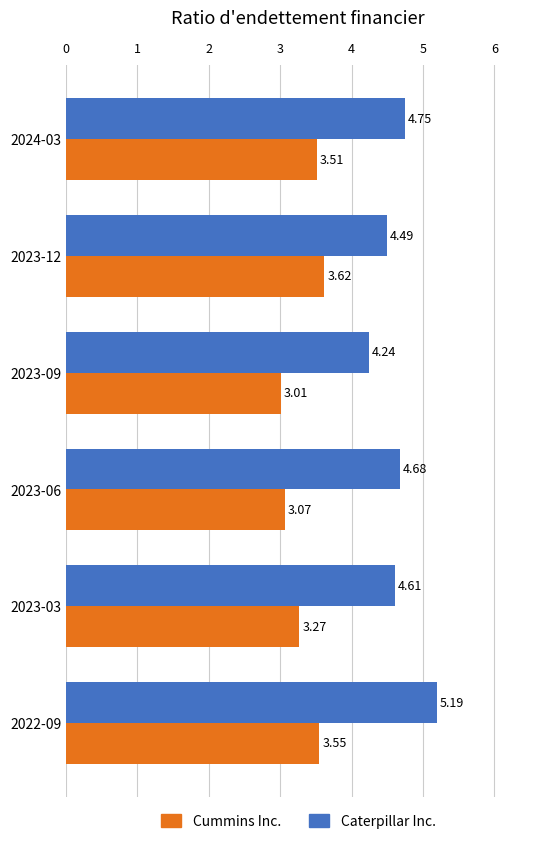

What are all the series names shown in the legend?

Cummins Inc., Caterpillar Inc.